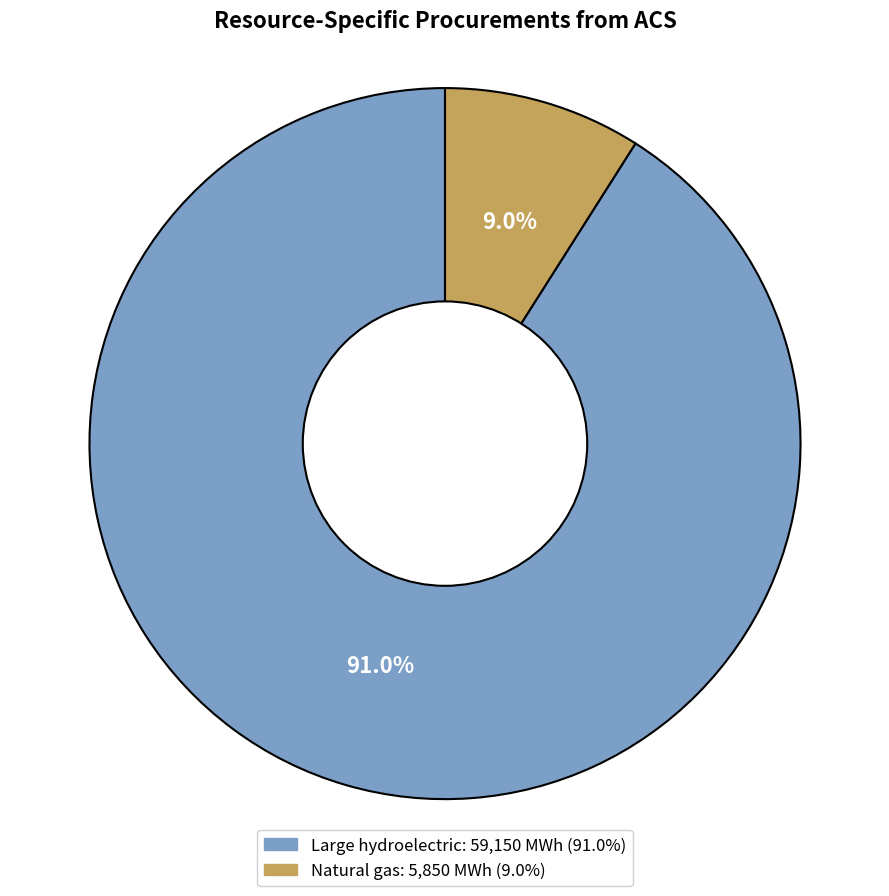

What percentage is NOT represented by Large hydroelectric?

9.0%